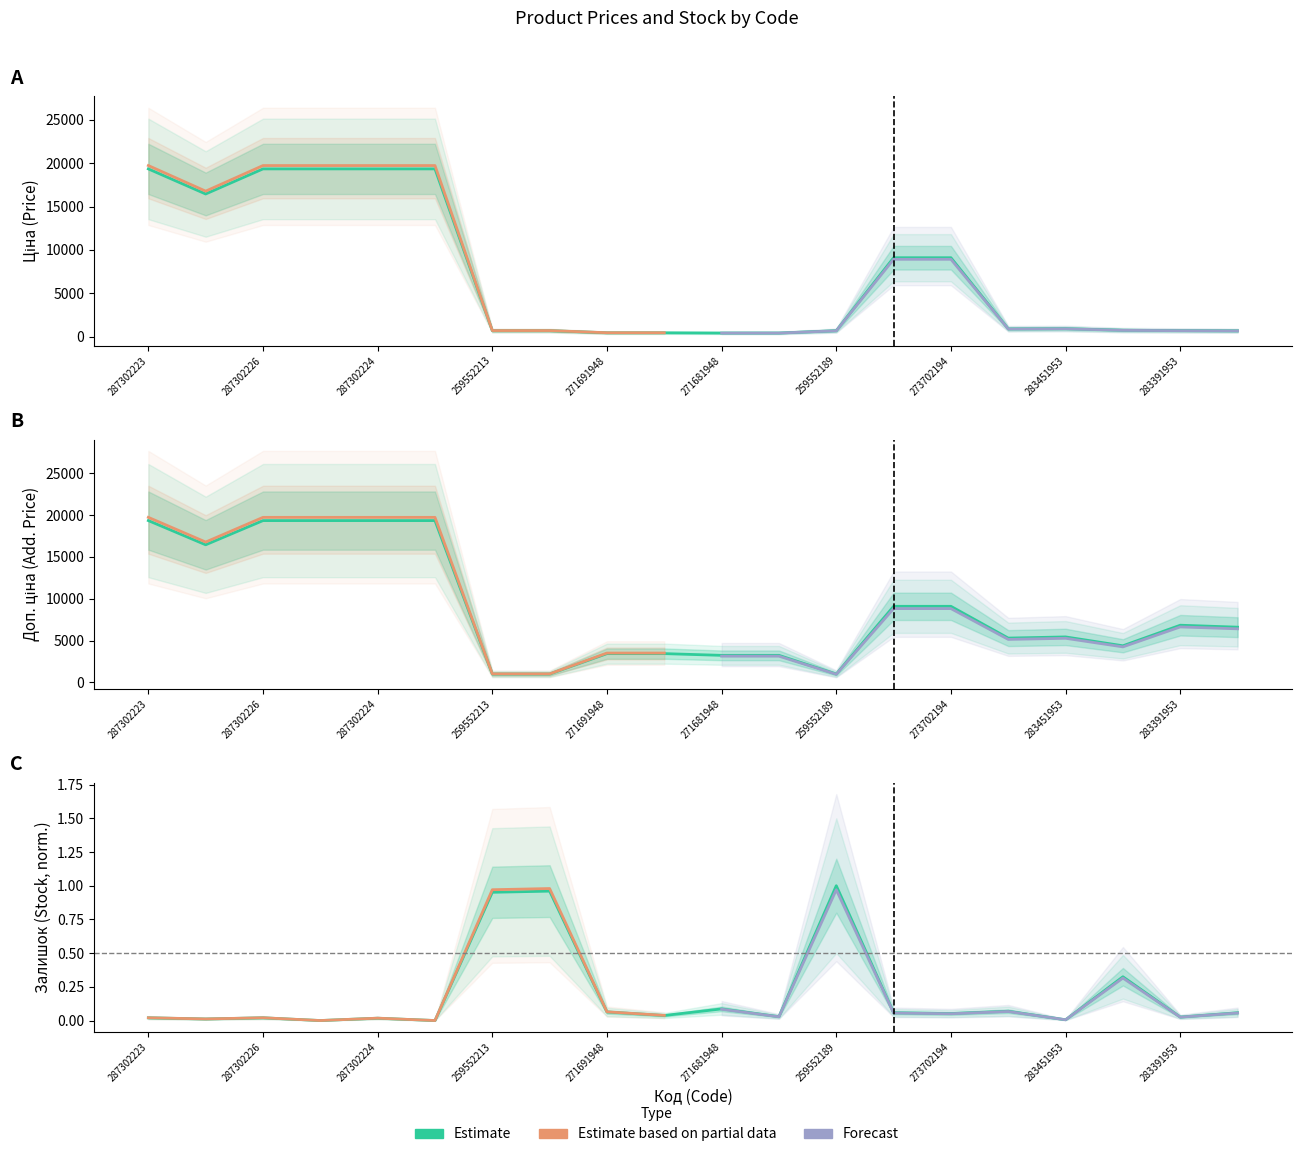

The Ціна series shows 19343.1 at 287301833. True or false?

True